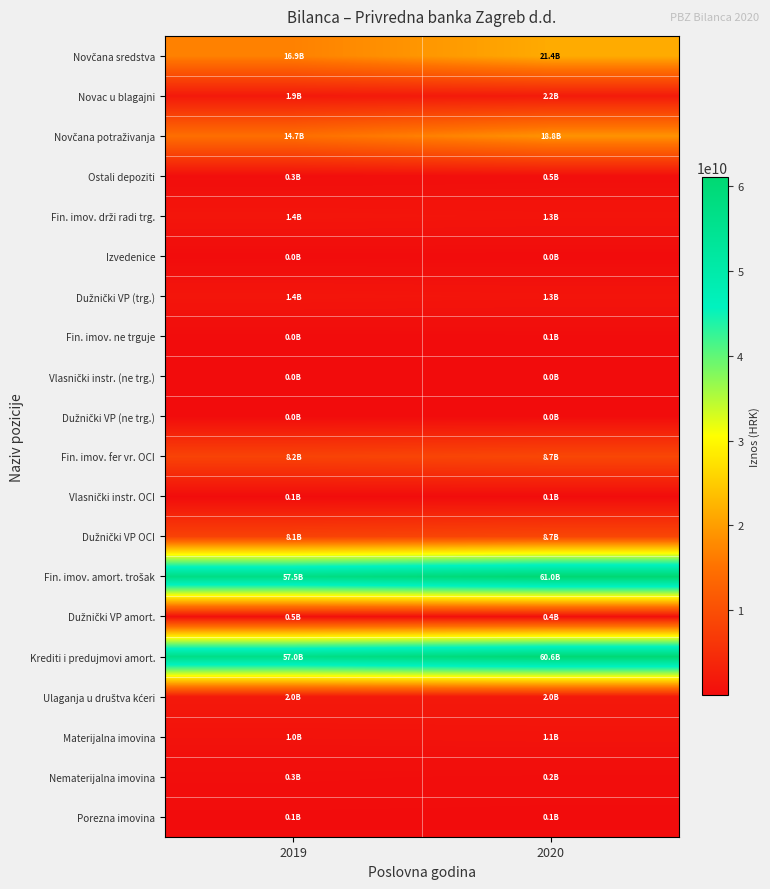

At how many categories does at least one series exceed 20881925167?

2